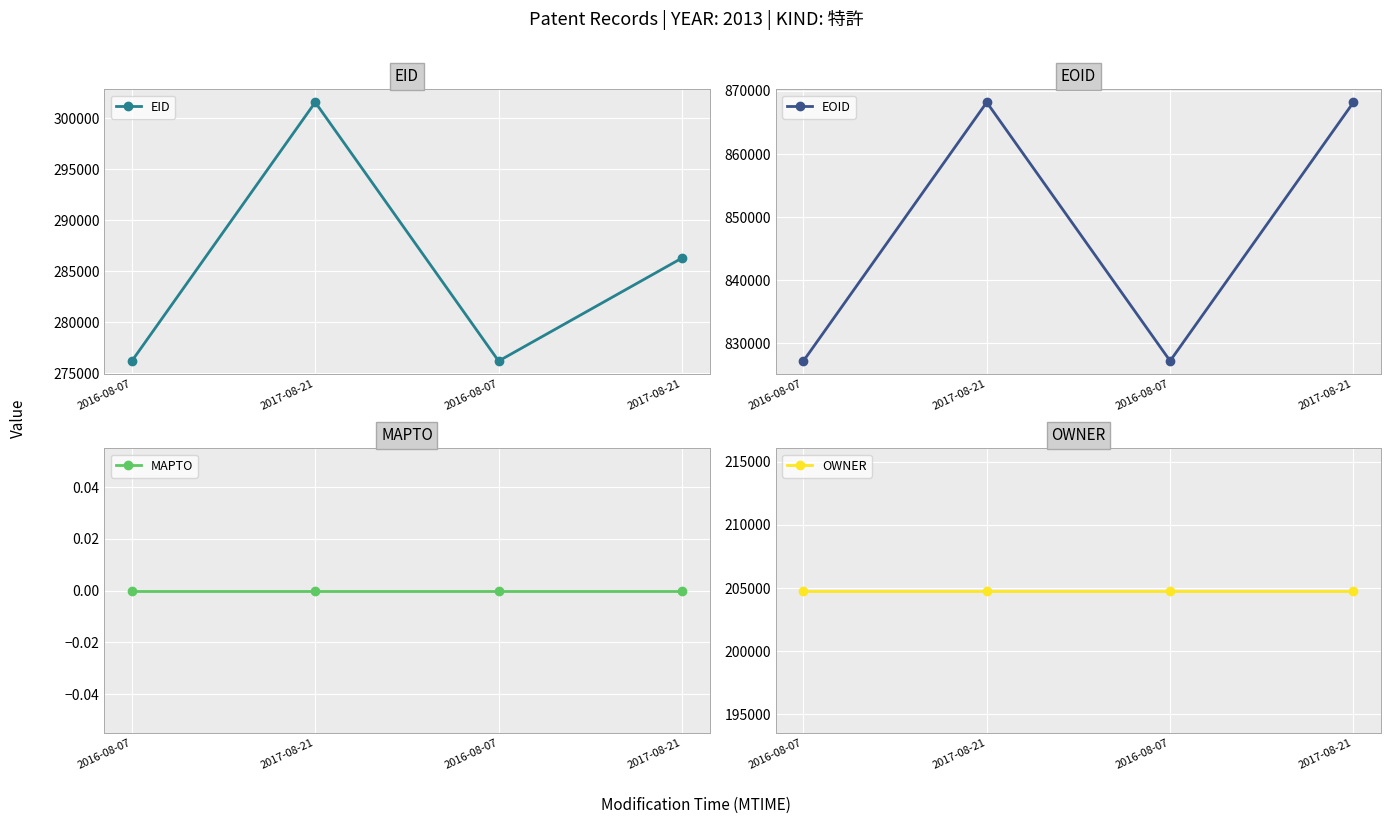

At which category does EOID reach its first local peak?

2017-08-21